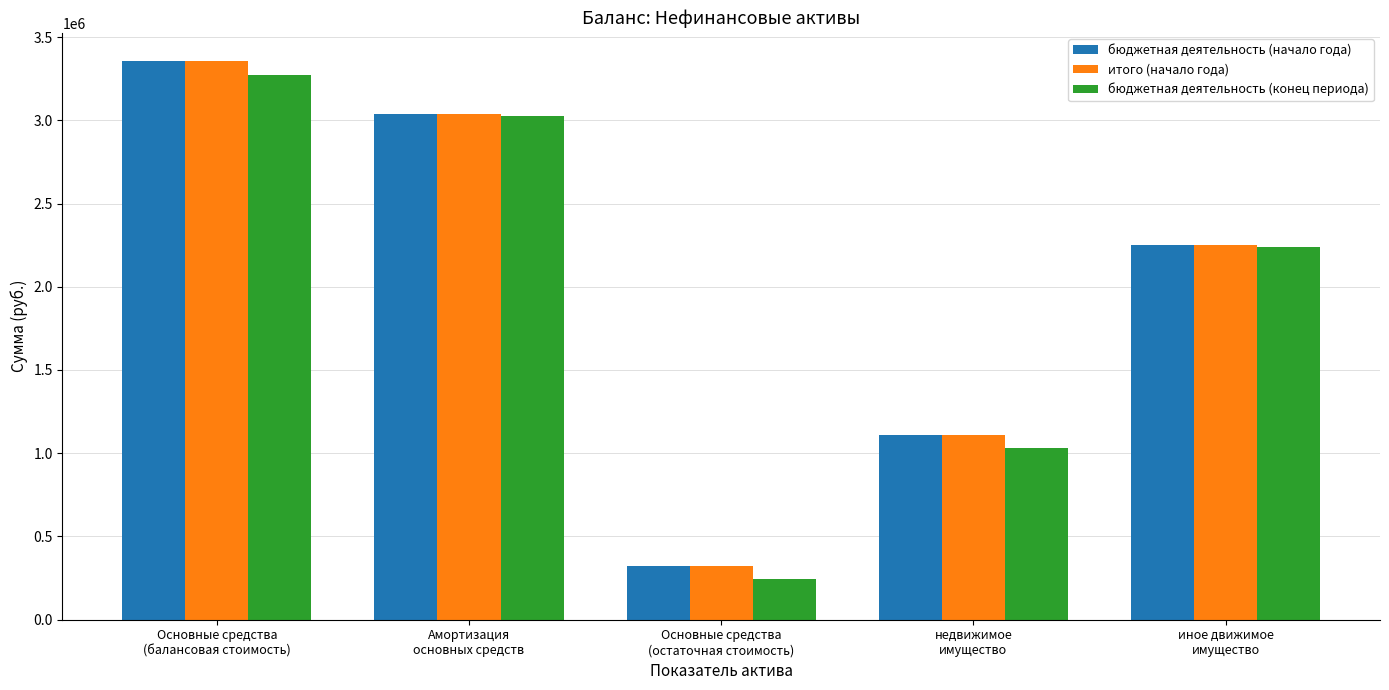

What is the label of the 3rd bar from the right?

Основные средства
(остаточная стоимость)